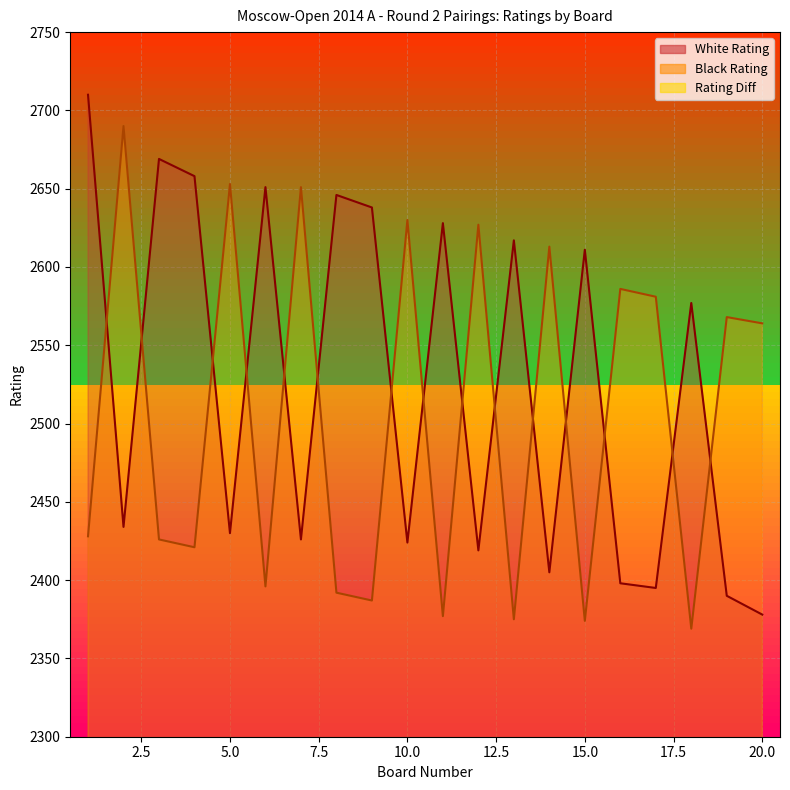

Count the number of data series in this chart.

2